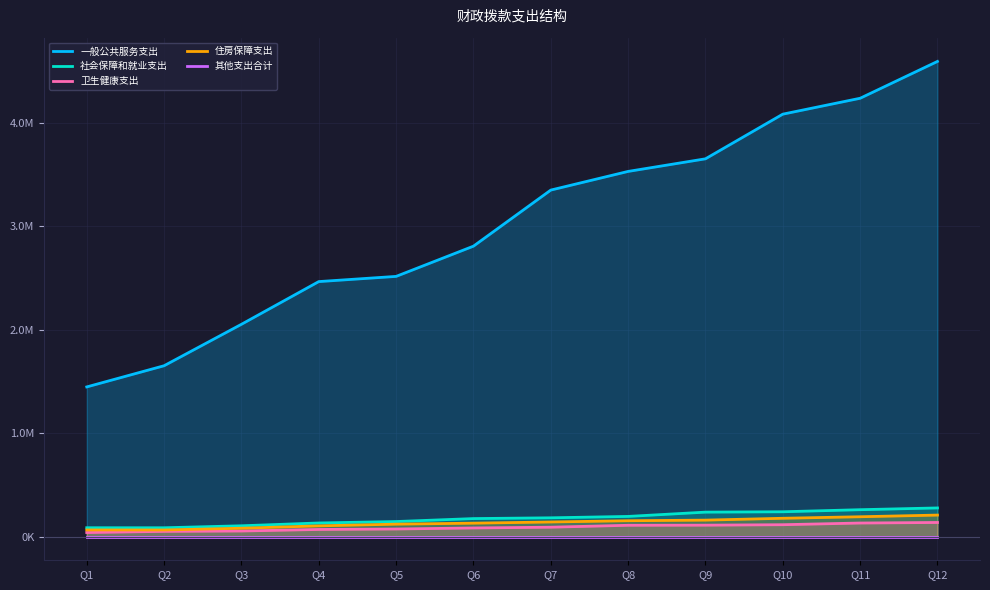

What is the difference between the highest and lowest values at Q10?

4080777.7